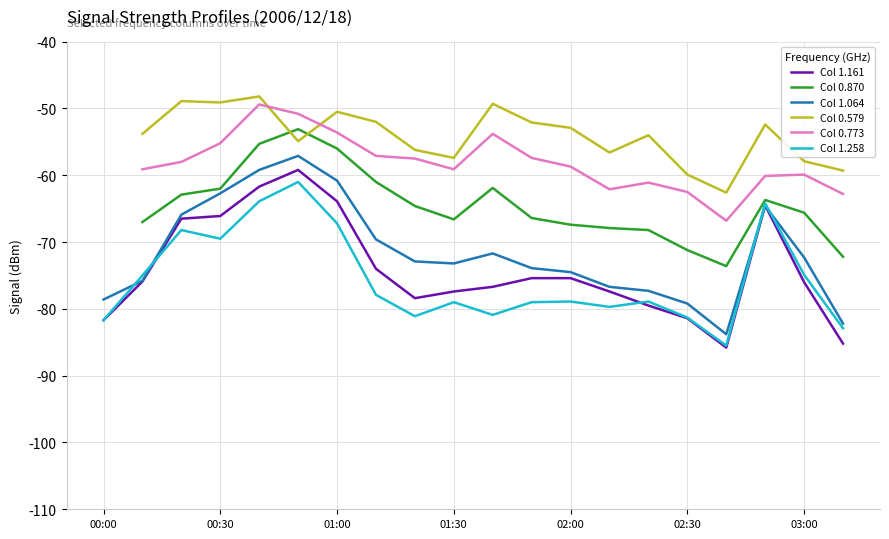

What is the lowest value of the Col 1.161 series?

-85.8